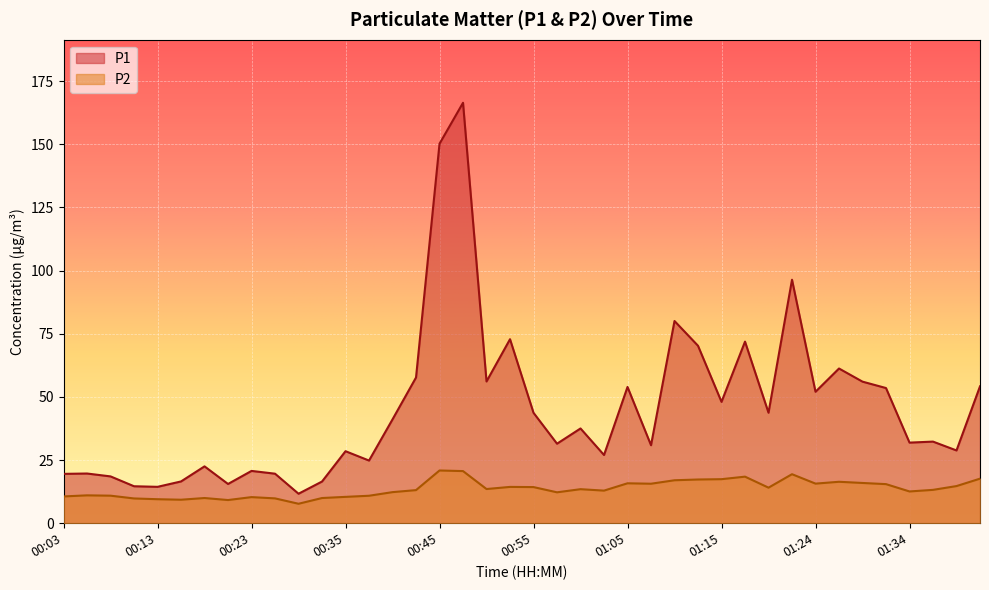

In P1, how many points are lower than both neighbors (excluding endpoints)?

13